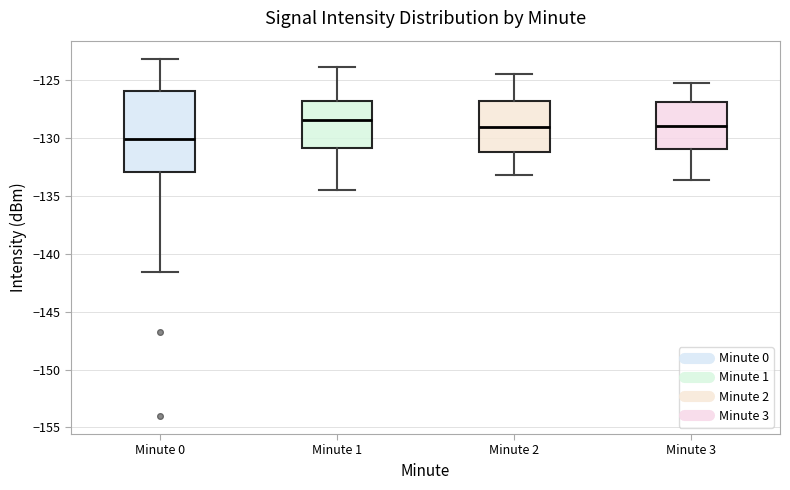

Reading left to right, read every box against the y-axis: the position of its median line, the range the box covers, and the ends of its whiskers. The values are not printed on the chart, so give them approximately, as read against the axis.

Minute 0: median -130.0, box -133.0 to -126.0, whiskers -141.5 to -123.0
Minute 1: median -128.5, box -131.0 to -127.0, whiskers -134.5 to -124.0
Minute 2: median -129.0, box -131.0 to -127.0, whiskers -133.0 to -124.5
Minute 3: median -129.0, box -131.0 to -127.0, whiskers -133.5 to -125.0